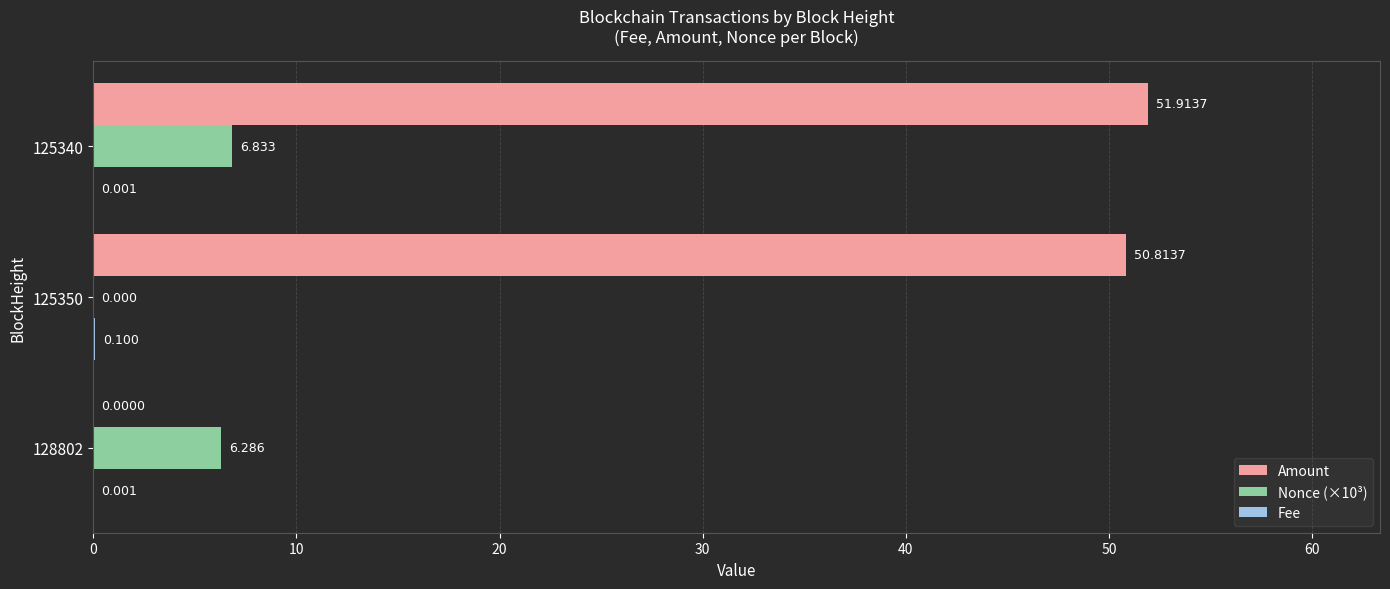

What is the greatest value displayed?

51.9